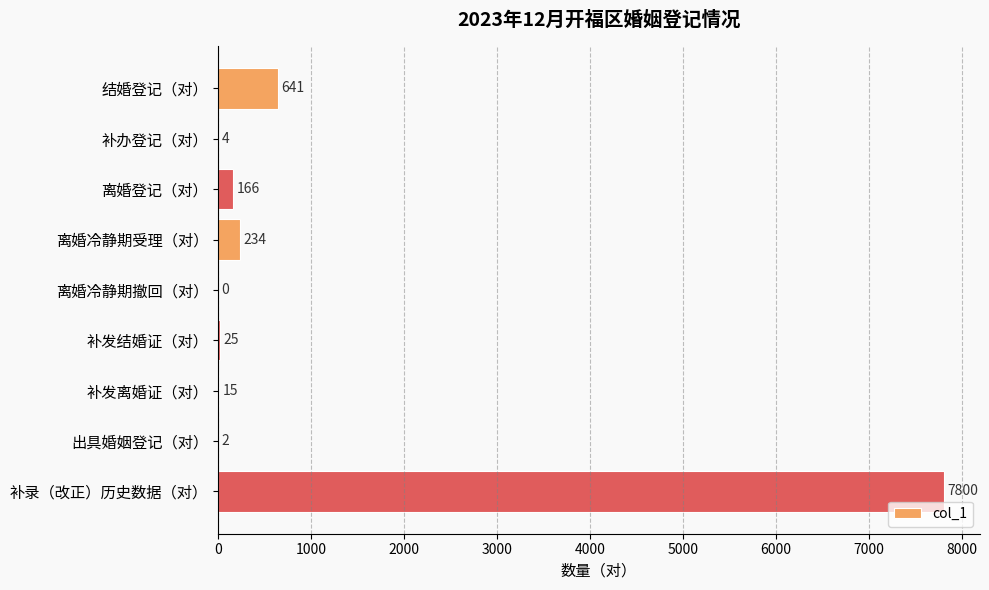

Which has a higher value, 离婚登记（对） or 补录（改正）历史数据（对）?

补录（改正）历史数据（对）